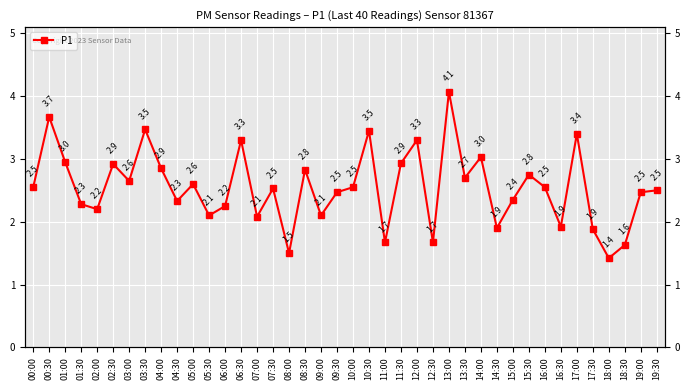

The value at 06:00 is 1.3. True or false?

False